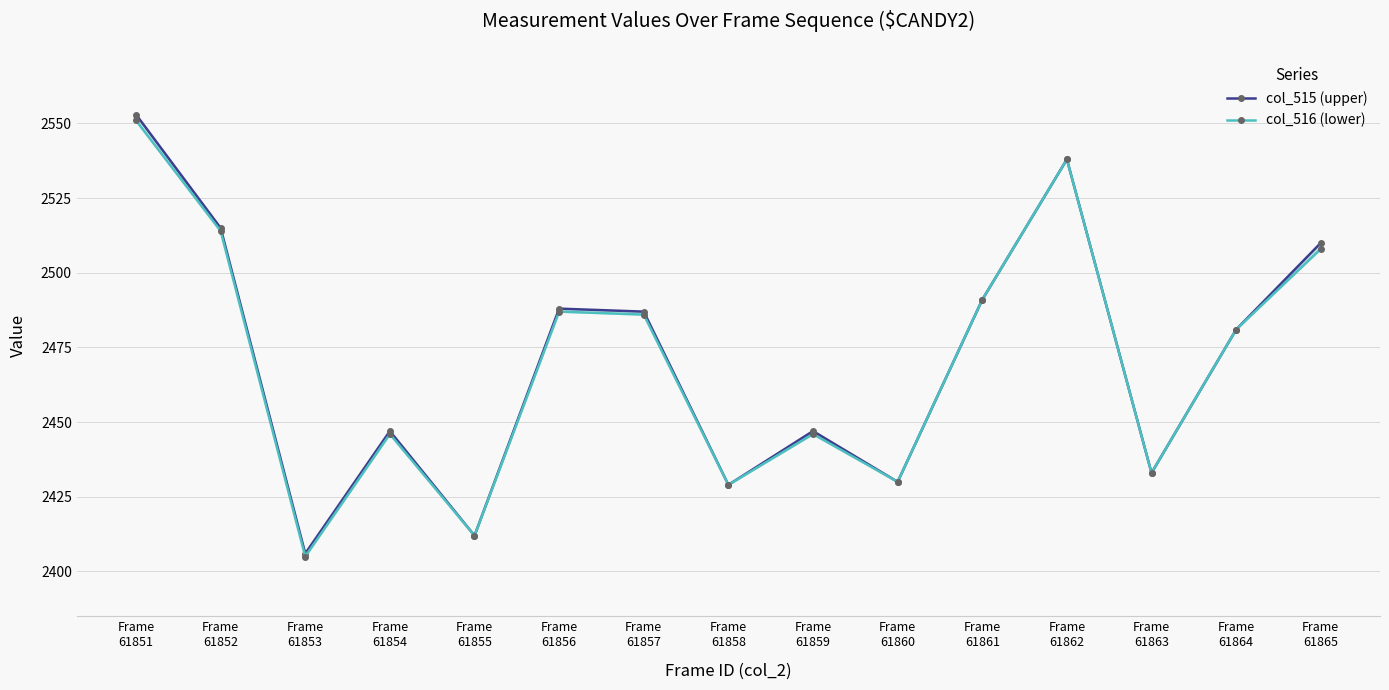

True or false: col_515 and col_516 intersect in this chart.

False